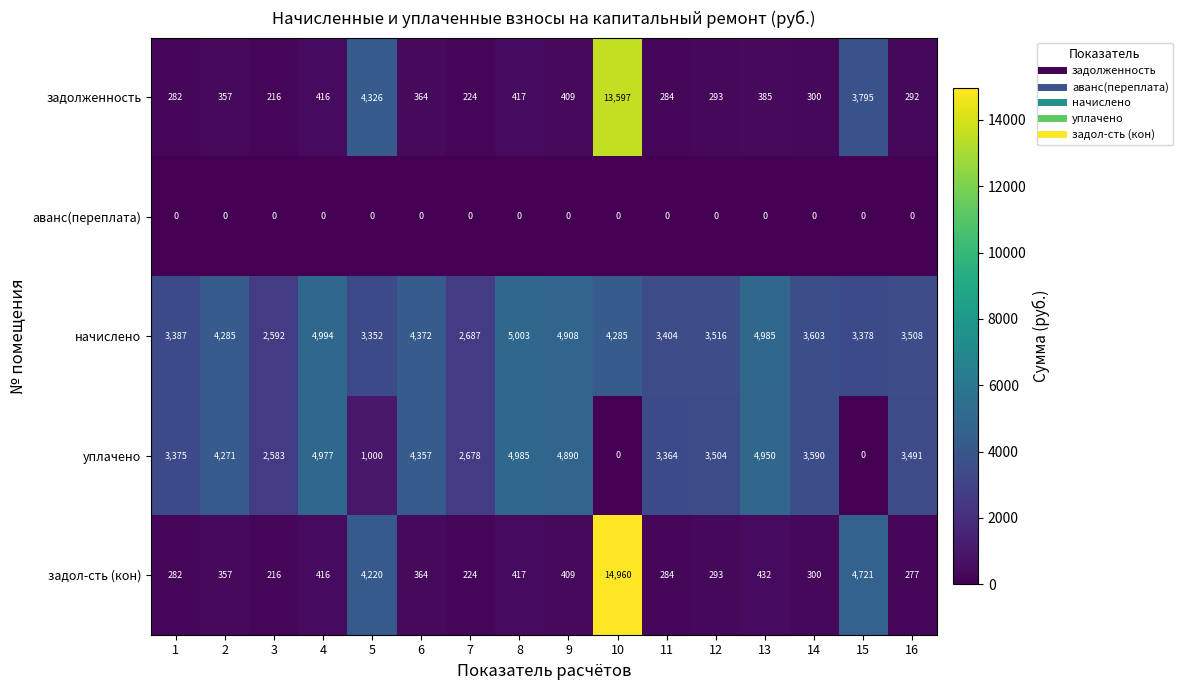

What is the difference between the начислено values at 12 and 13?

1469